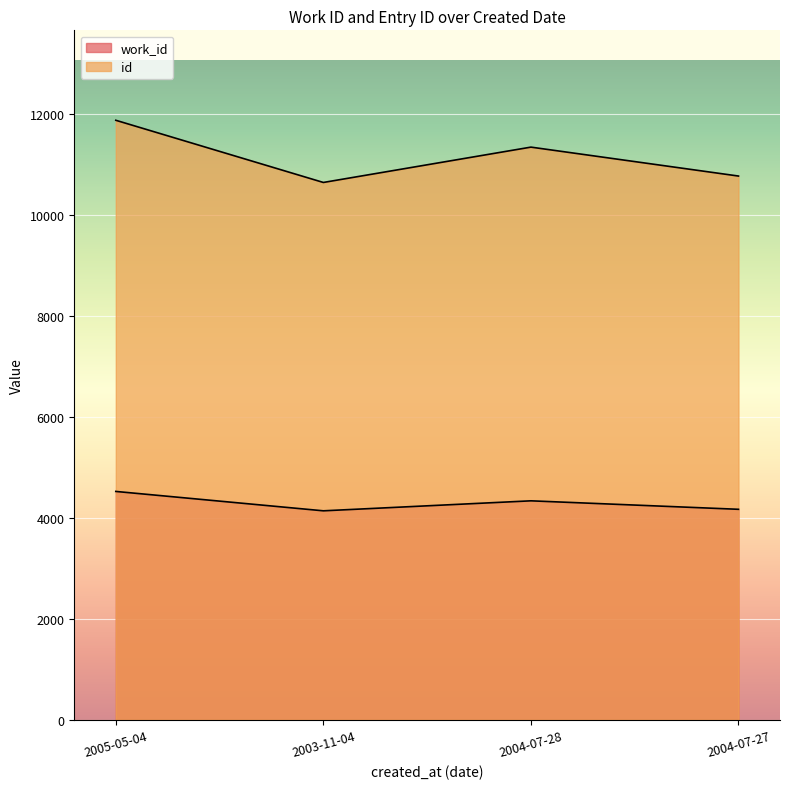

Rank the categories by id value from highest to lowest.

2005-05-04, 2004-07-28, 2004-07-27, 2003-11-04